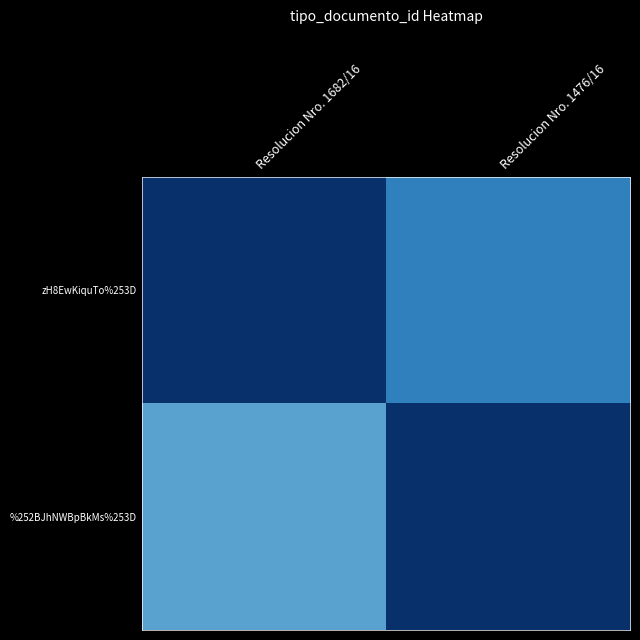

Between Resolucion Nro. 1682/16 and Resolucion Nro. 1476/16, which is larger?

Resolucion Nro. 1682/16